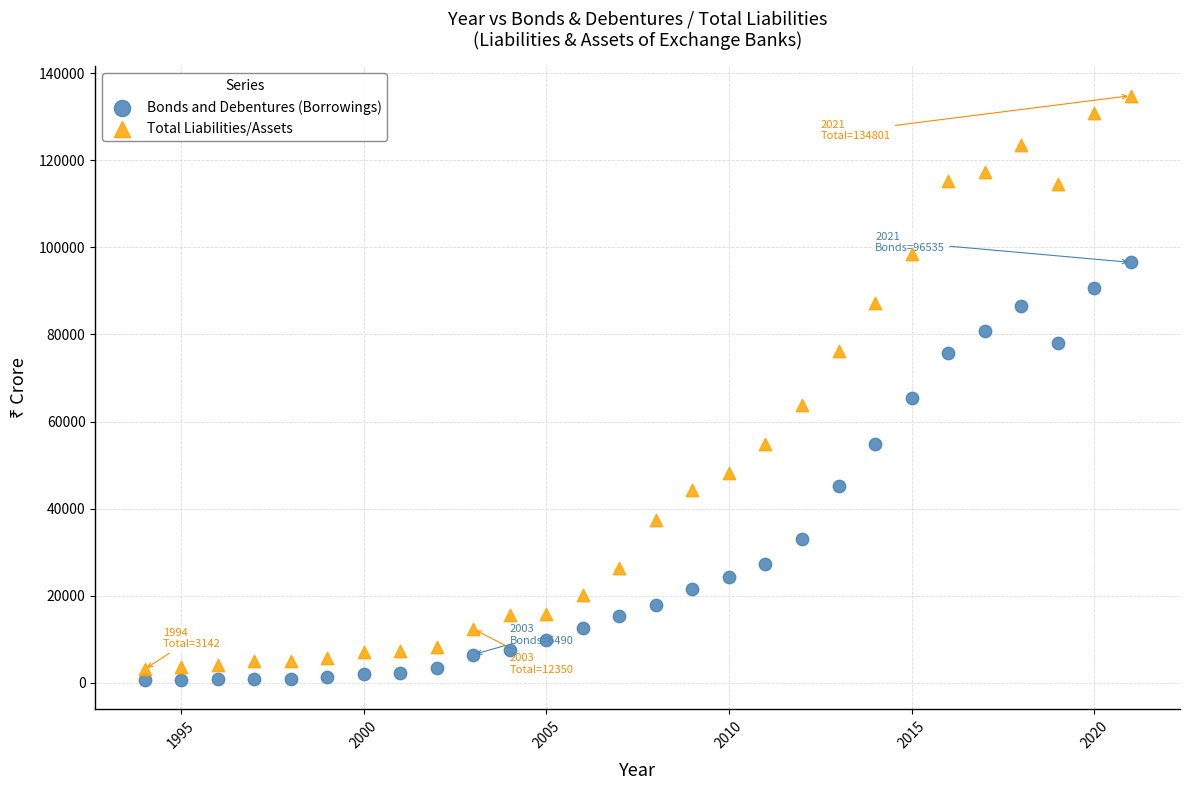

Across all data points, what is the range of Y values (max minus min)?

134157